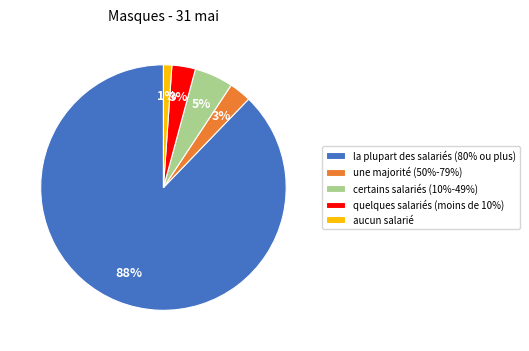

The une majorité (50%-79%) slice represents 3% of the pie. True or false?

True